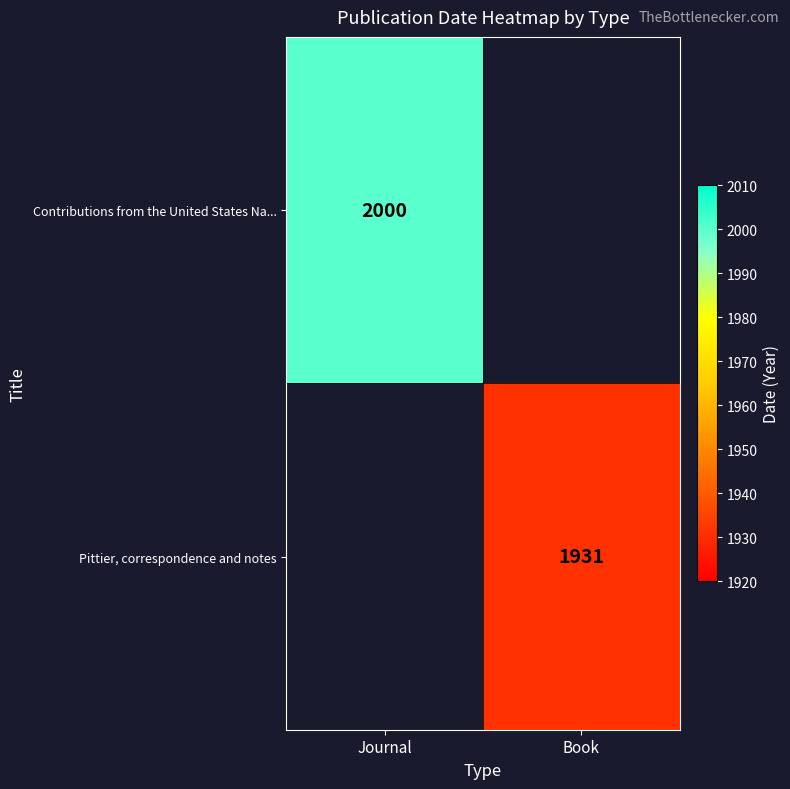

The Contributions from the United States Na... series shows 2934.7 at Journal. True or false?

False